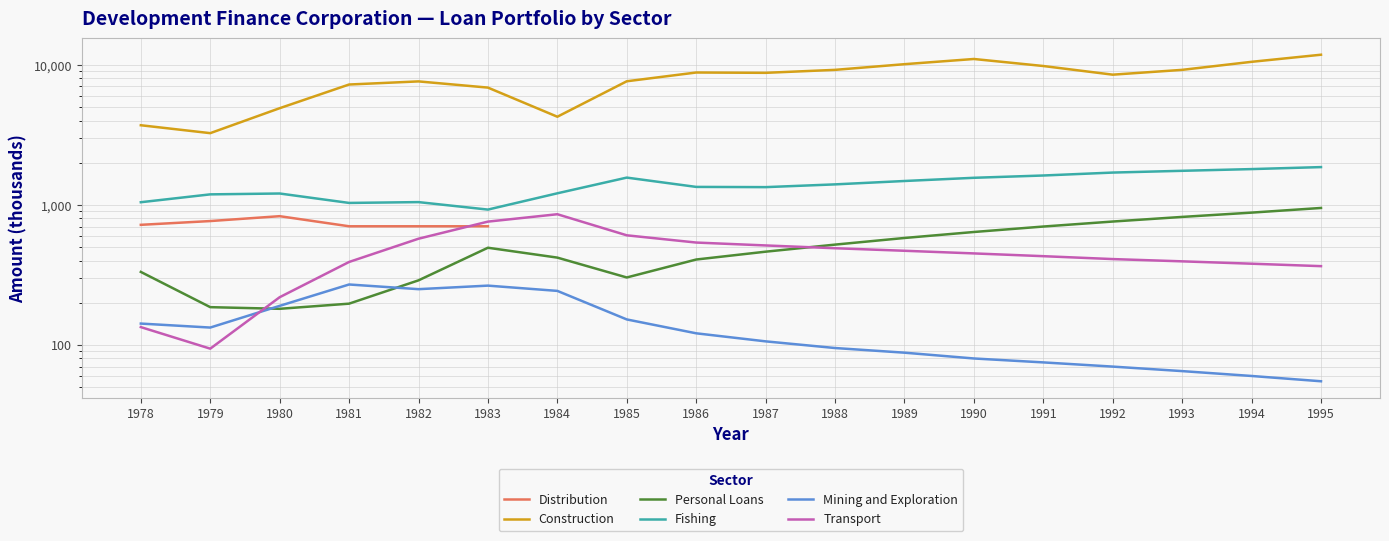

What is the difference between the maximum and minimum values in the Mining and Exploration series?

215.0